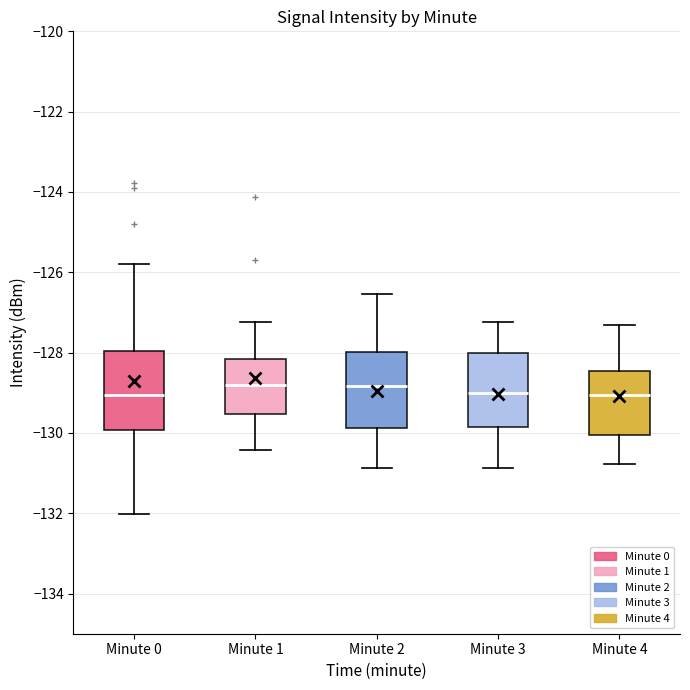

Where is the lower edge of the box for Minute 0 on the y-axis? The values are not printed on the chart, so give them approximately, as read against the axis.

-130.0